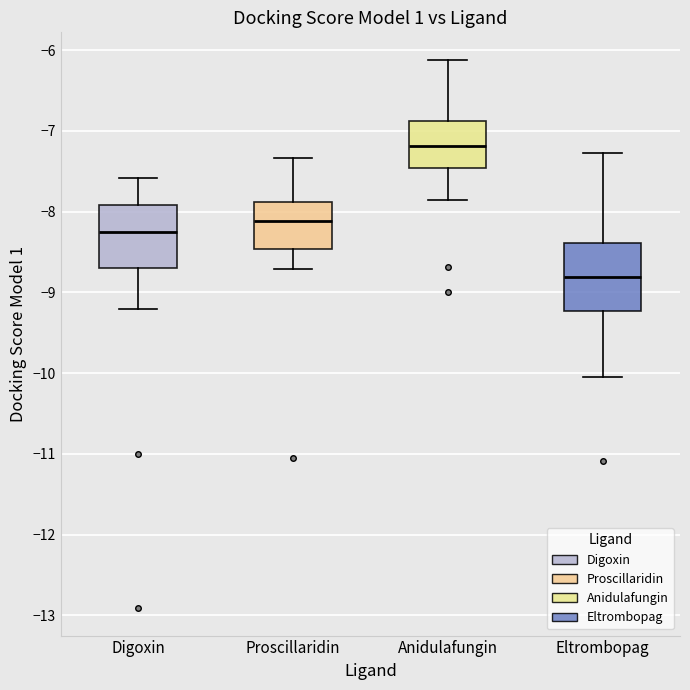

Which box's median line is the lowest?

Eltrombopag